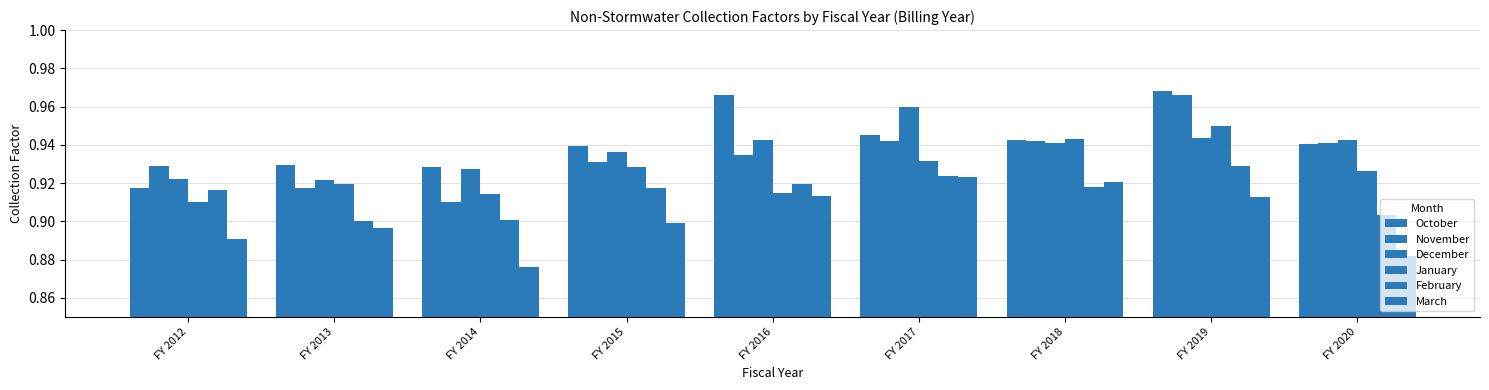

At FY 2017, list the series in order from smallest to largest.

March, February, January, November, October, December